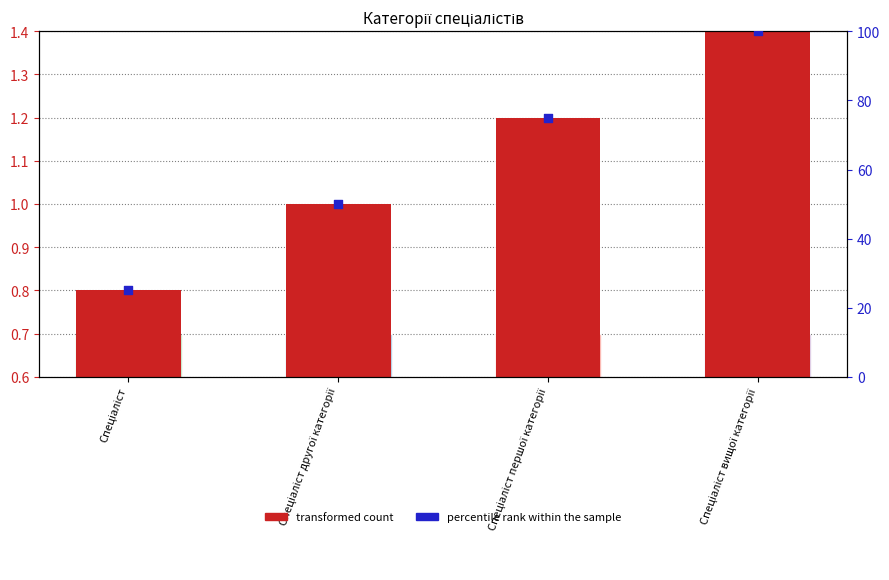

At which category is the sum across all series the highest?

Спеціаліст вищої категорії